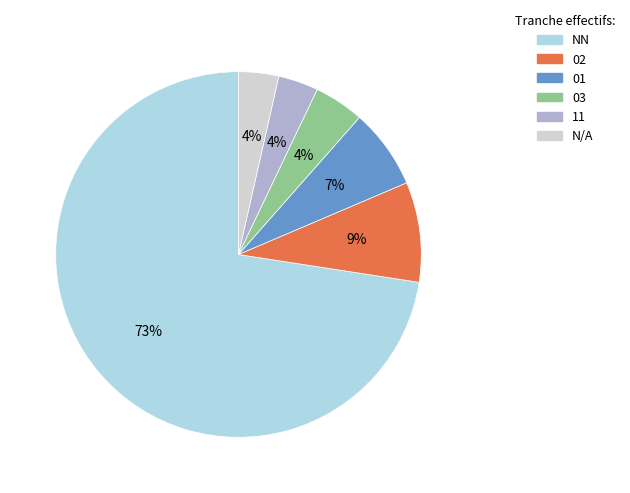

The 03 slice represents 4% of the pie. True or false?

True